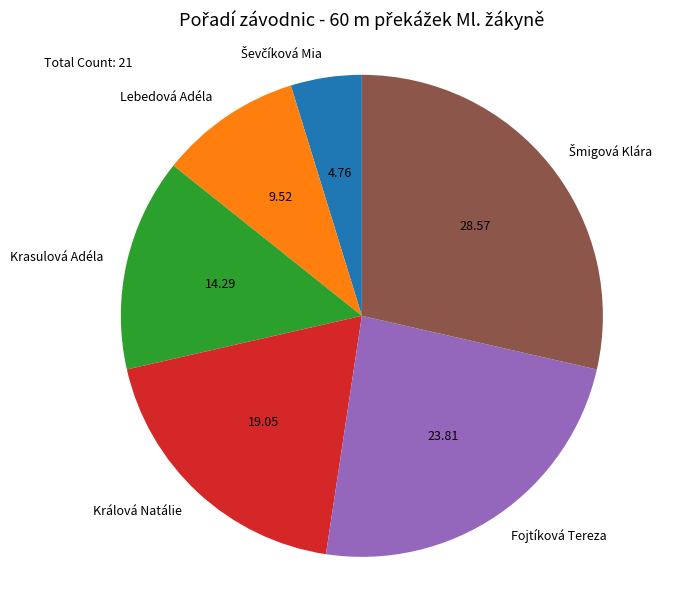

Between Fojtíková Tereza and Lebedová Adéla, which is larger?

Fojtíková Tereza